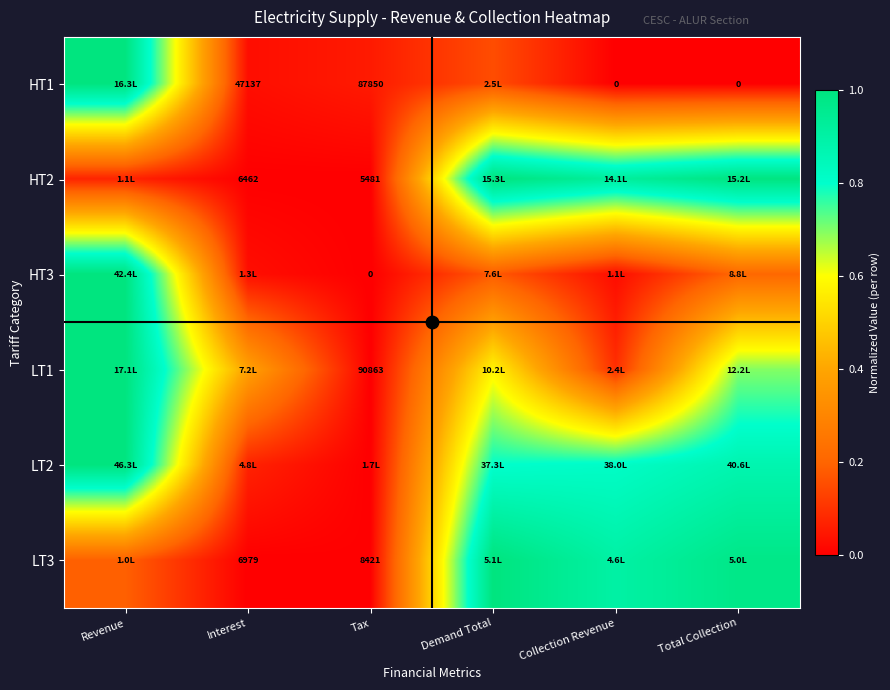

Where is HT3 nearest to the value 0?

Tax